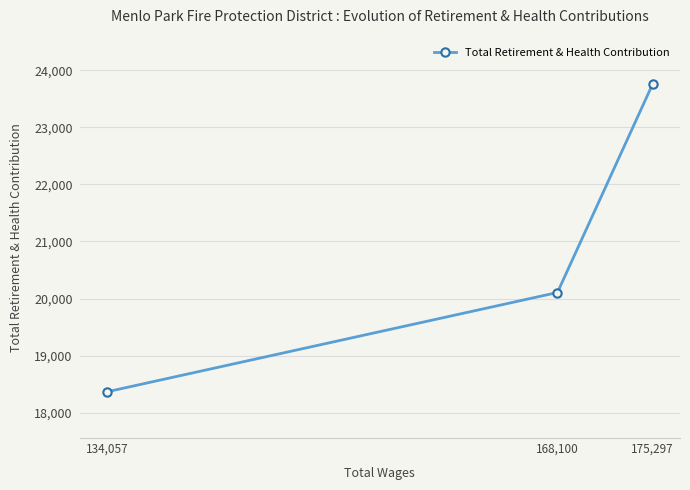

Read the value at 175,297, to the nearest 10.

23760